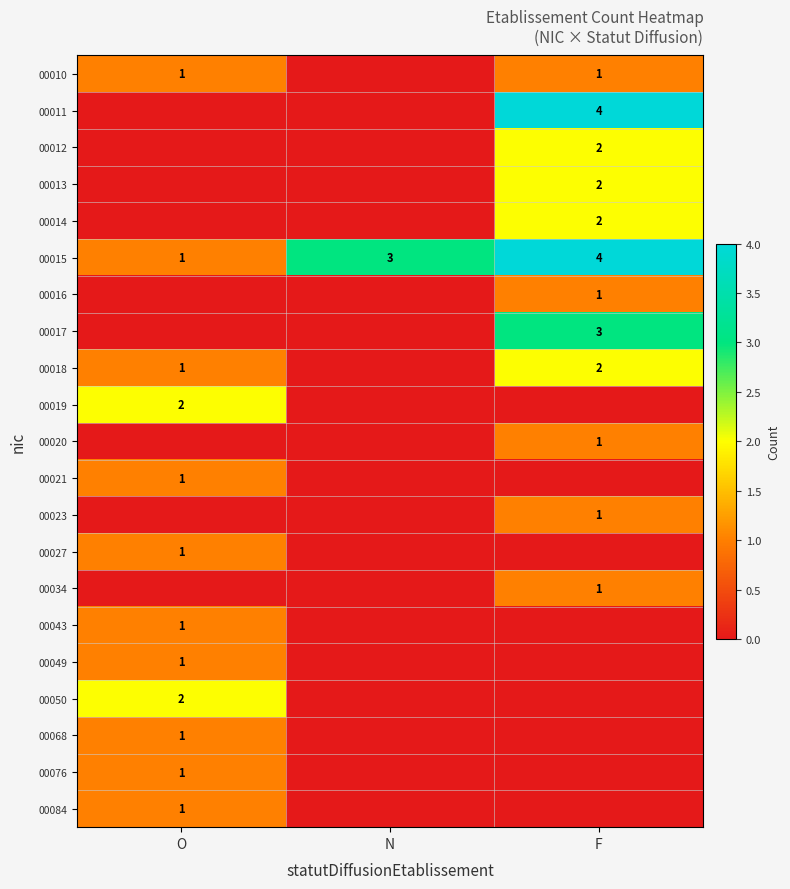

The value of 00018 at O is 2. True or false?

False